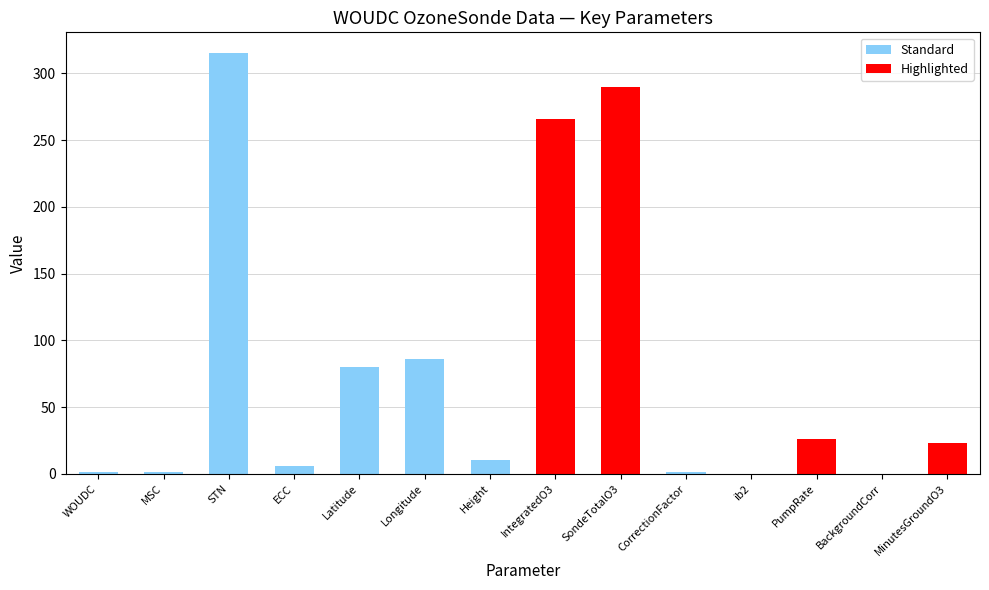

What is the label of the 1st bar from the right?

MinutesGroundO3